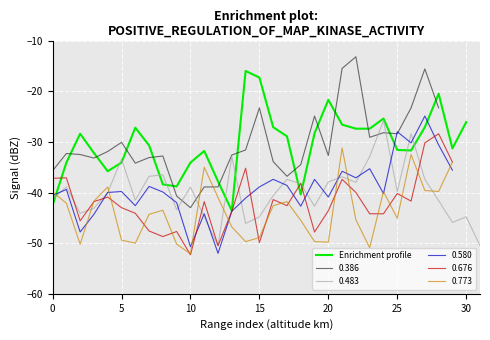

Reading right to left, what are all the values shown in this chart?

-26.1	-31.3	-20.5	-27.1	-31.7	-31.6	-25.4	-27.4	-27.4	-26.6	-21.7	-28.3	-40.4	-28.9	-27.1	-17.3	-16.0	-43.6	-37.8	-31.8	-34.1	-38.8	-38.4	-30.7	-27.2	-34.1	-35.8	-32.2	-28.4	-34.1	-42.5